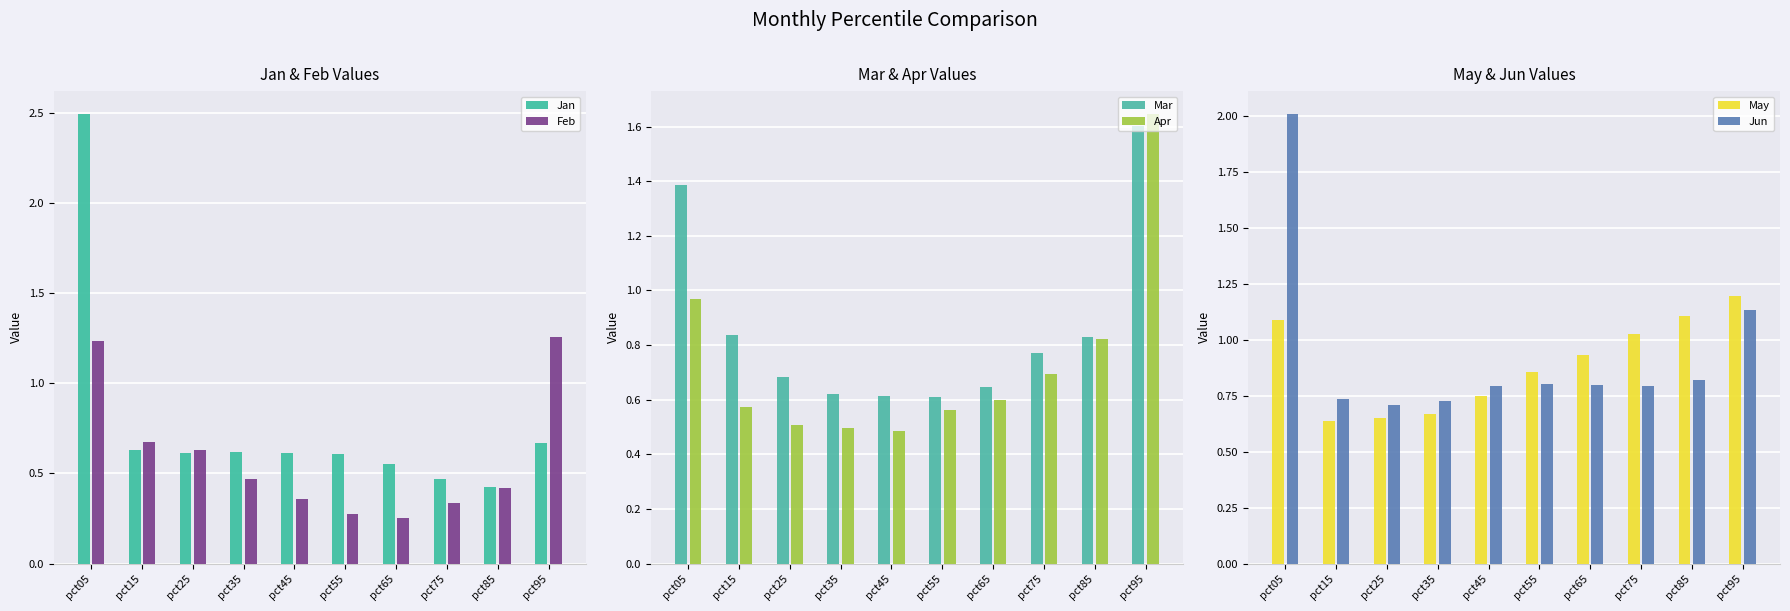

What is the minimum value for Jun?

0.7